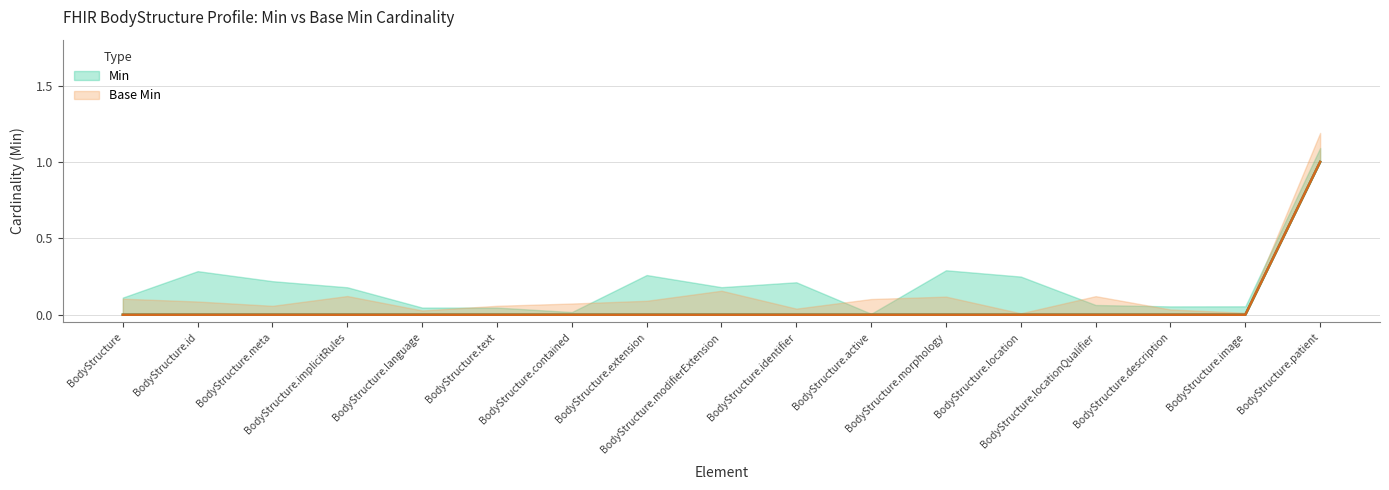

Is the value of Base Min at BodyStructure.modifierExtension greater than the value of Min at BodyStructure.id?

No